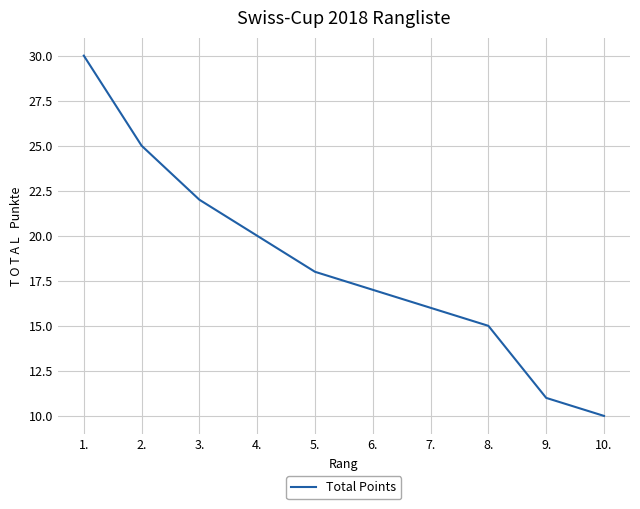

Is it true that the value at 4. is 20?

True